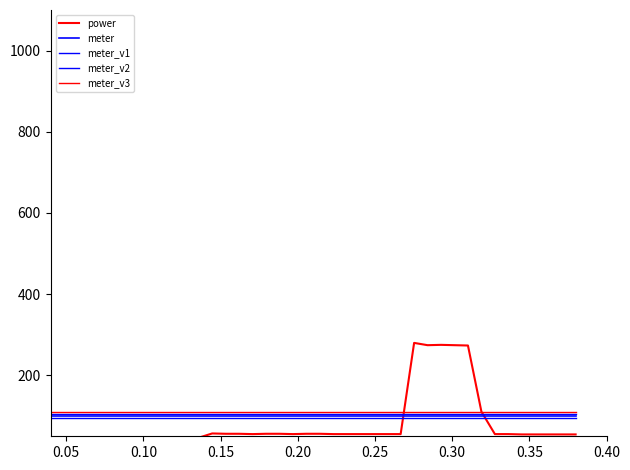

How many lines are shown in the chart?

5